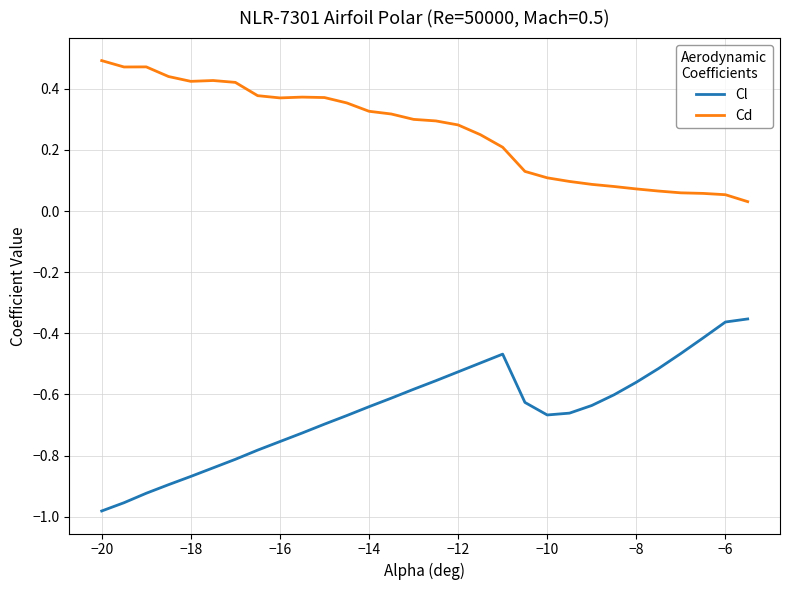

Which series has the widest spread of values?

Cl